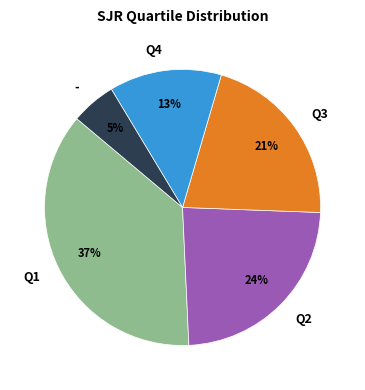

Between Q3 and Q2, which is larger?

Q2